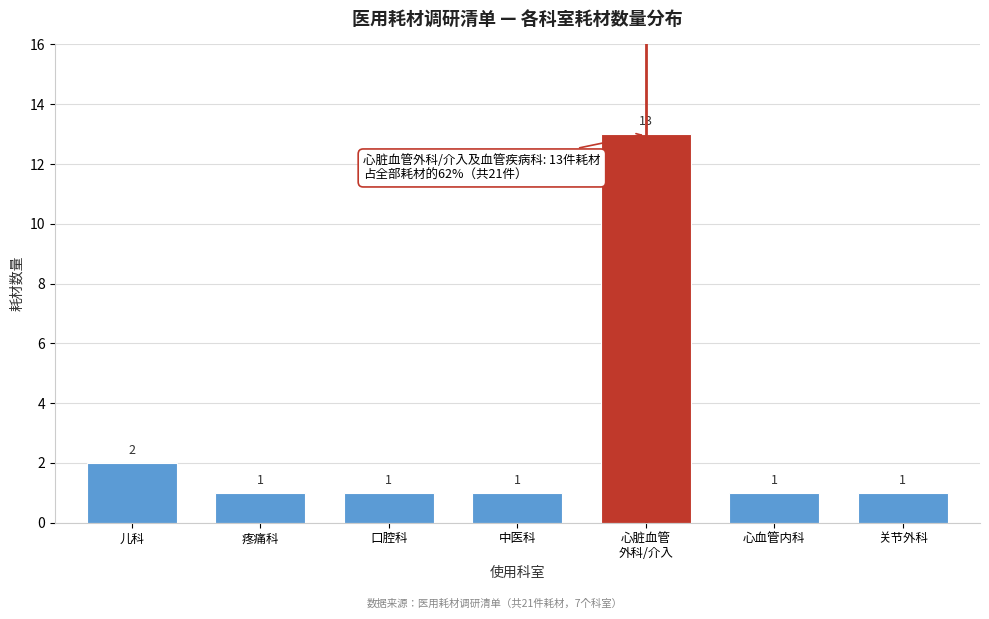

Reading right to left, list all the values displayed in this chart.

1	1	13	1	1	1	2